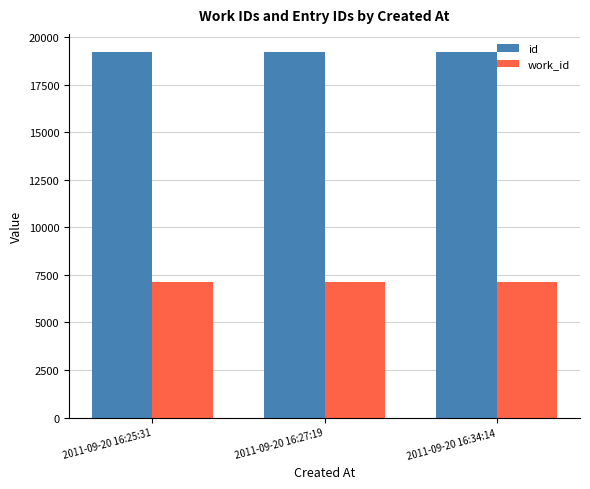

What is the difference between the maximum and second lowest values in the id series?

4